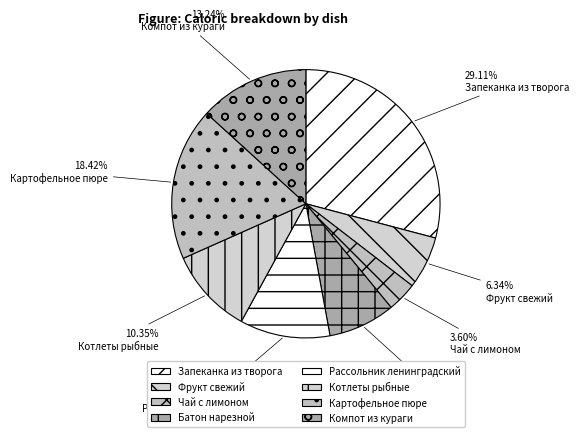

Which category has the biggest portion of the pie?

Запеканка из творога